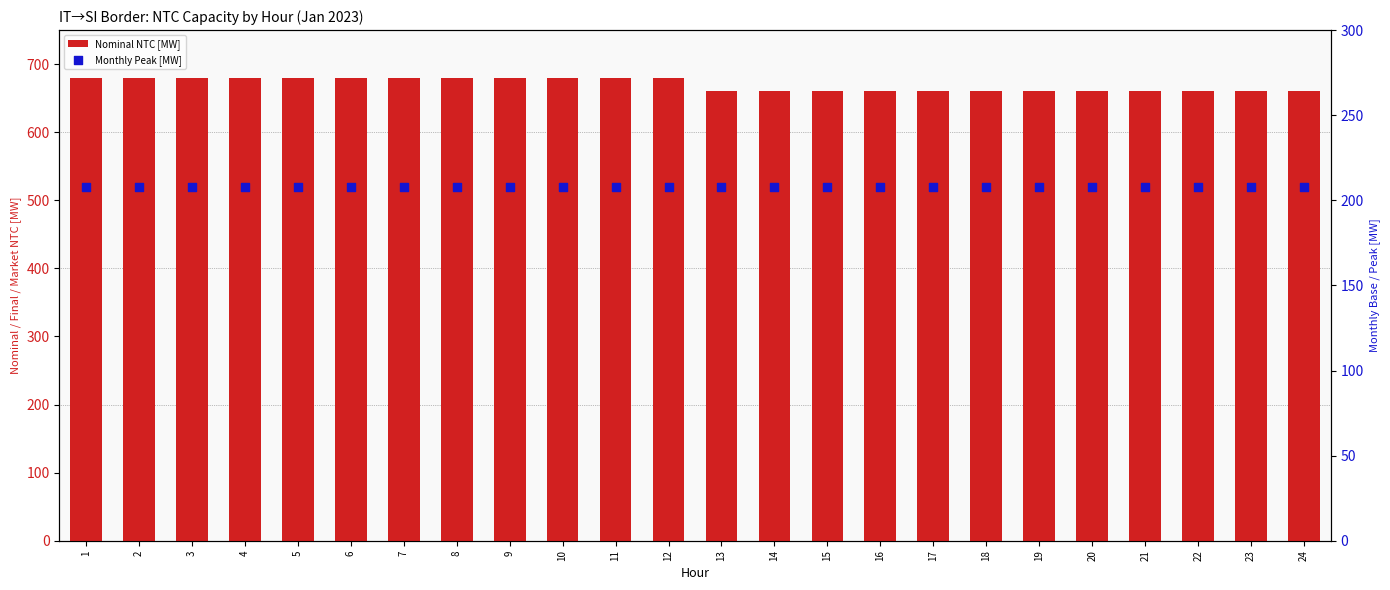

At which category is the sum across all series the highest?

1